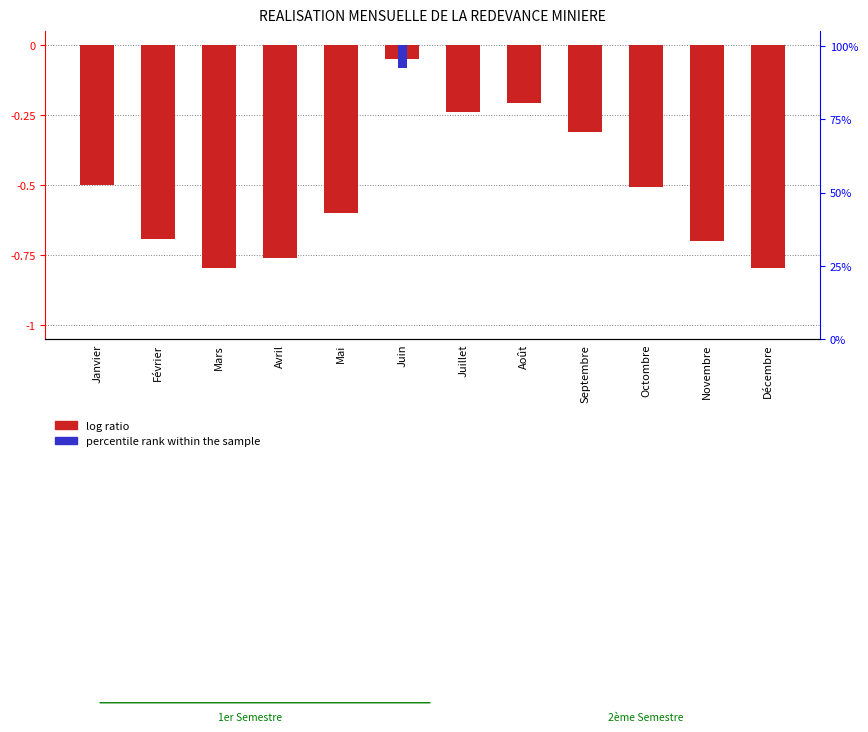

Rank the categories by percentile rank within the sample value from lowest to highest.

Juin, Janvier, Février, Mars, Avril, Mai, Juillet, Août, Septembre, Octombre, Novembre, Décembre